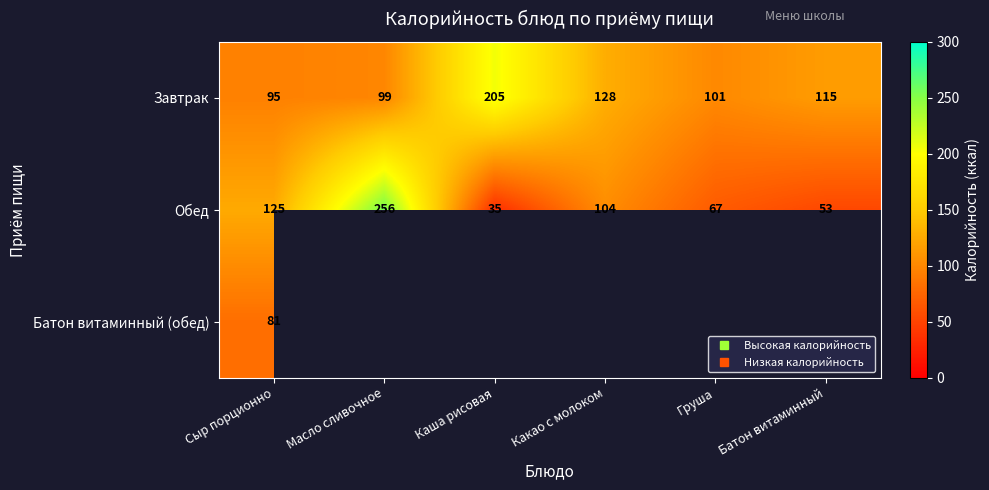

Which has a higher value, Масло сливочное or Сыр порционно?

Масло сливочное